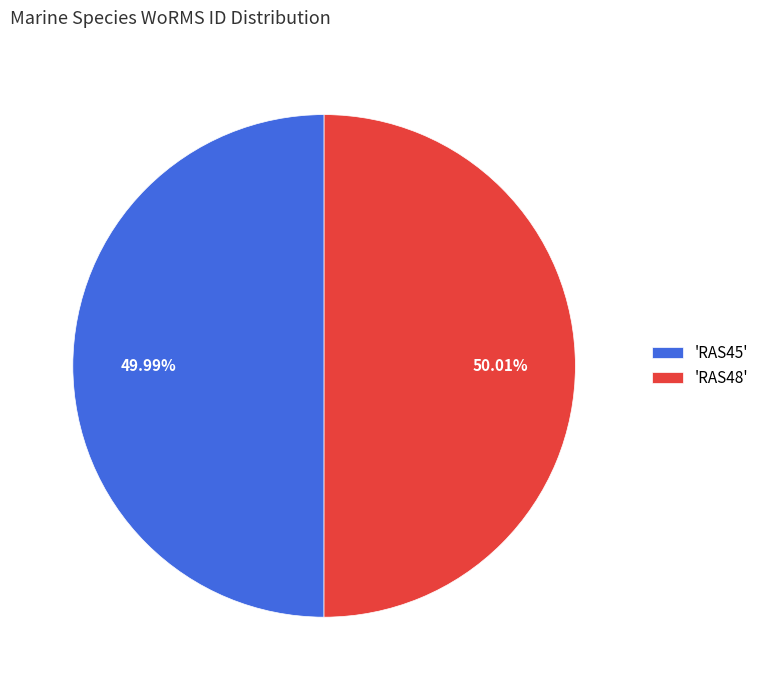

Is the sum of 'RAS45' and 'RAS48' greater than half?

Yes